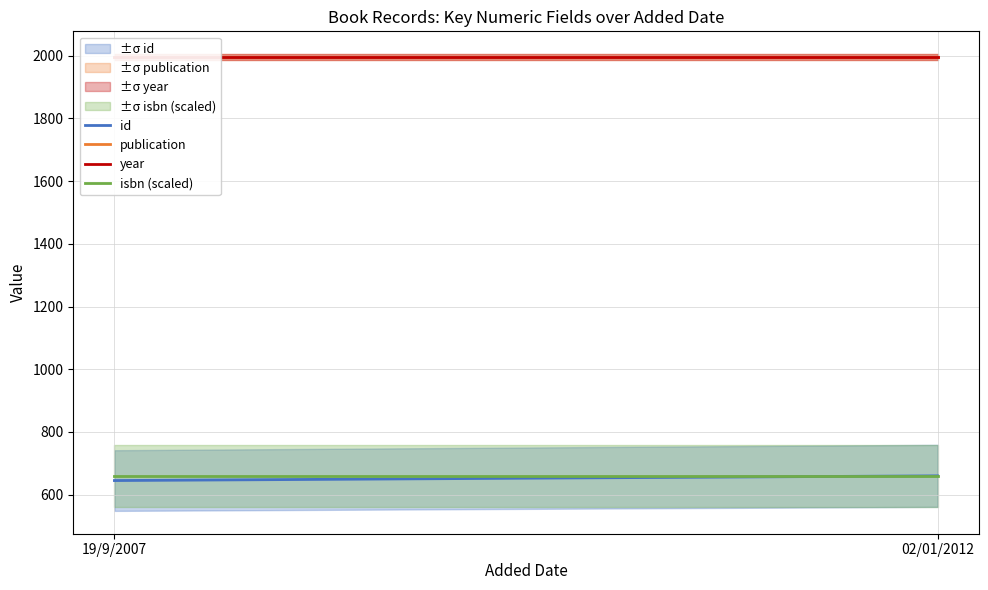

What is the average value of the year series?

1995